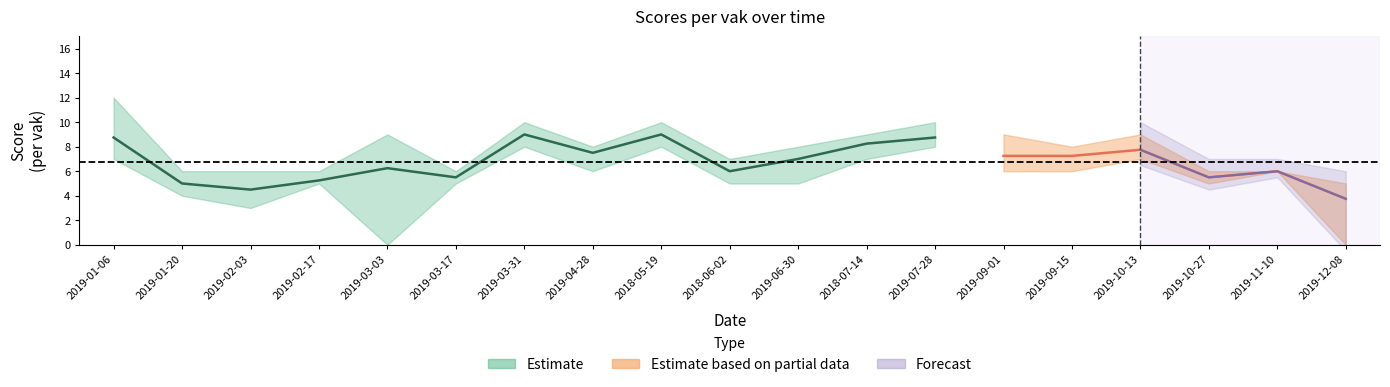

What is the greatest value displayed?

12